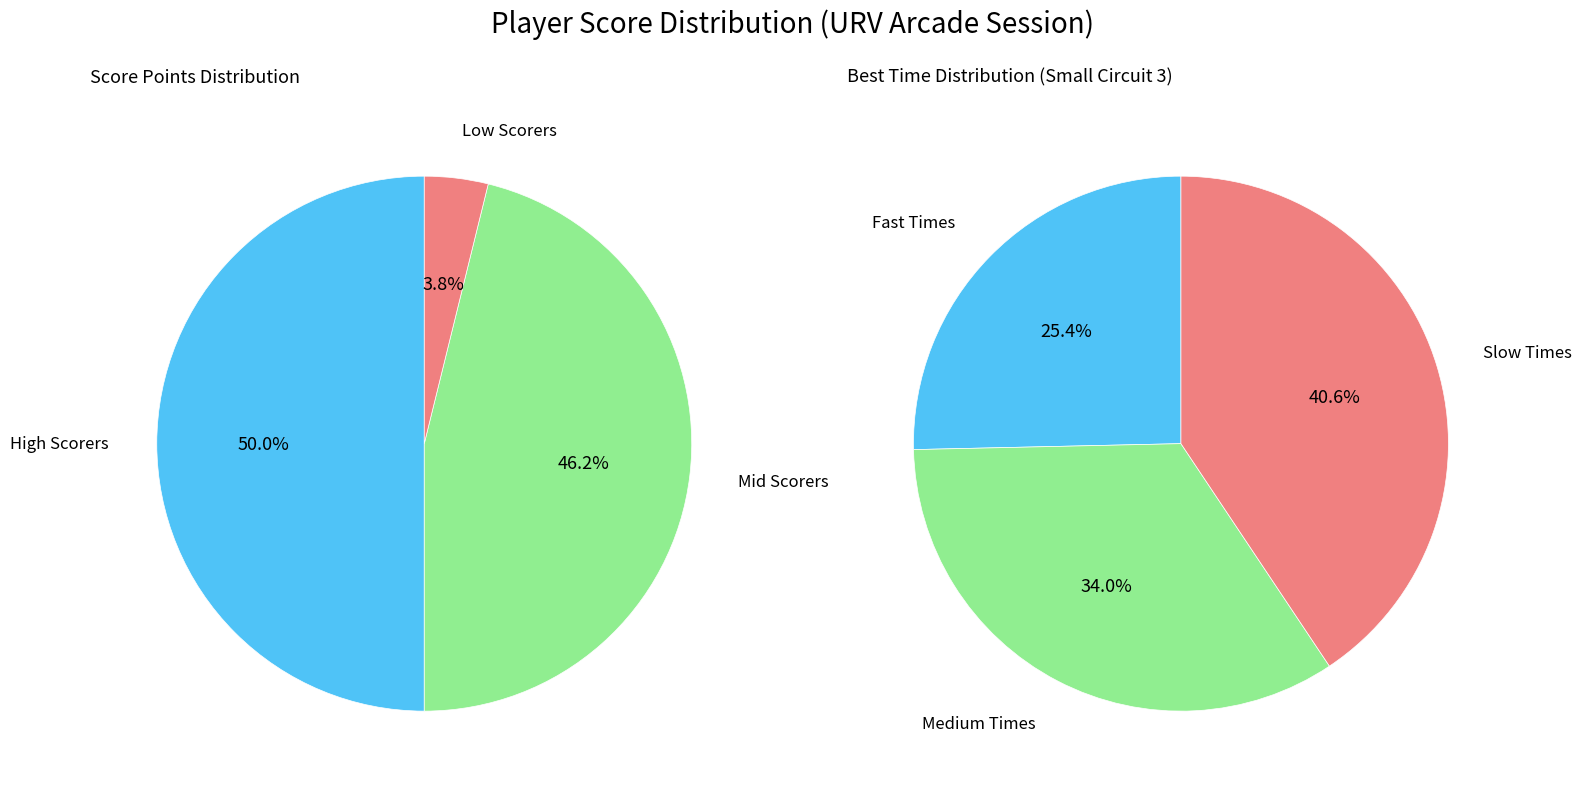

Which series has the largest range (max minus min)?

time_values